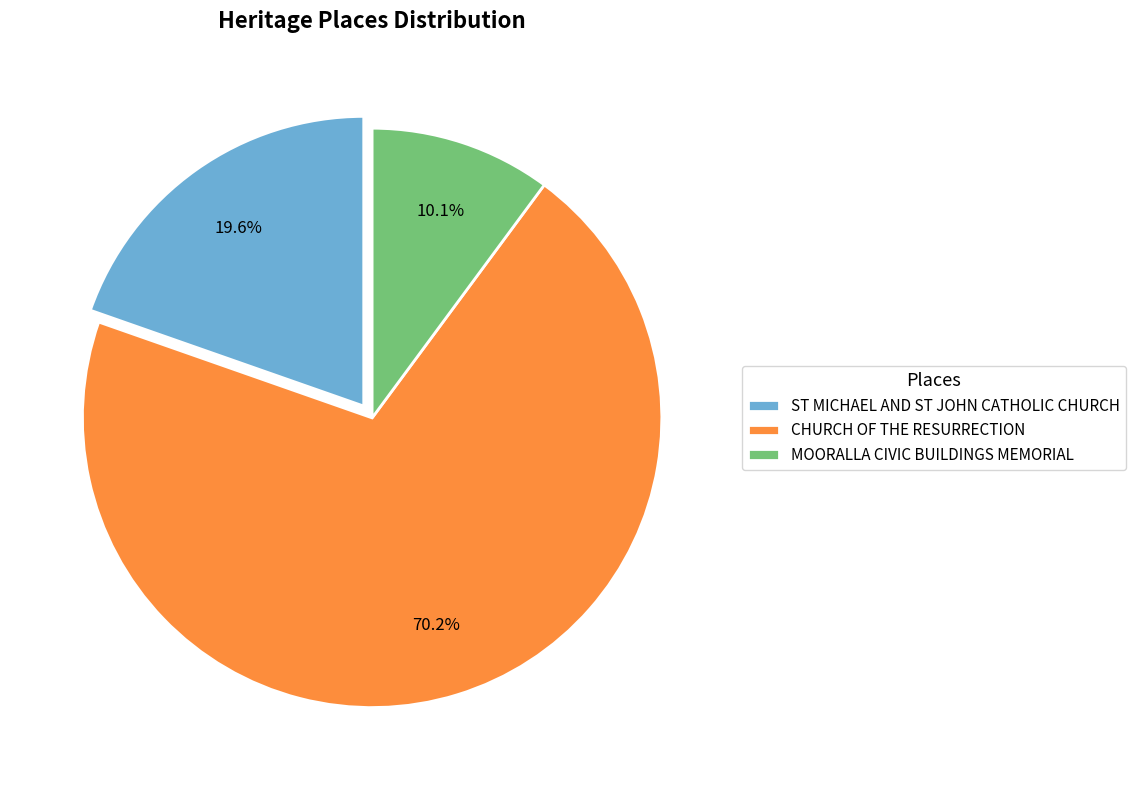

What is the ratio of the value at ST MICHAEL AND ST JOHN CATHOLIC CHURCH to the value at CHURCH OF THE RESURRECTION?

0.3